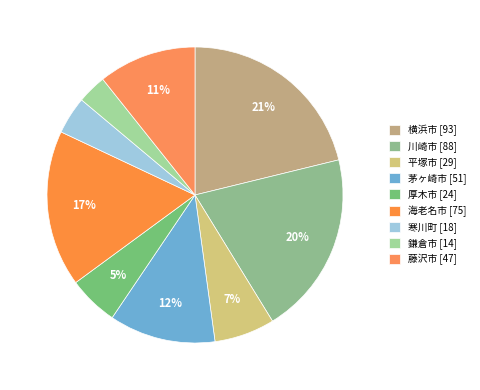

How many segments does this pie chart have?

9